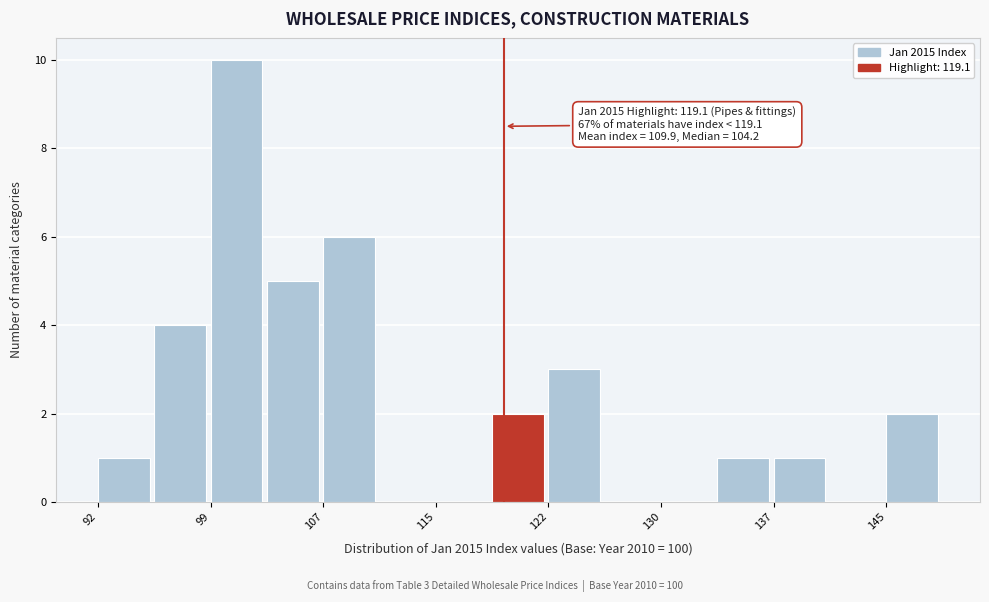

Around what value on the x-axis is the tallest bar? Give the approximate position of its centre, as read against the axis.

101